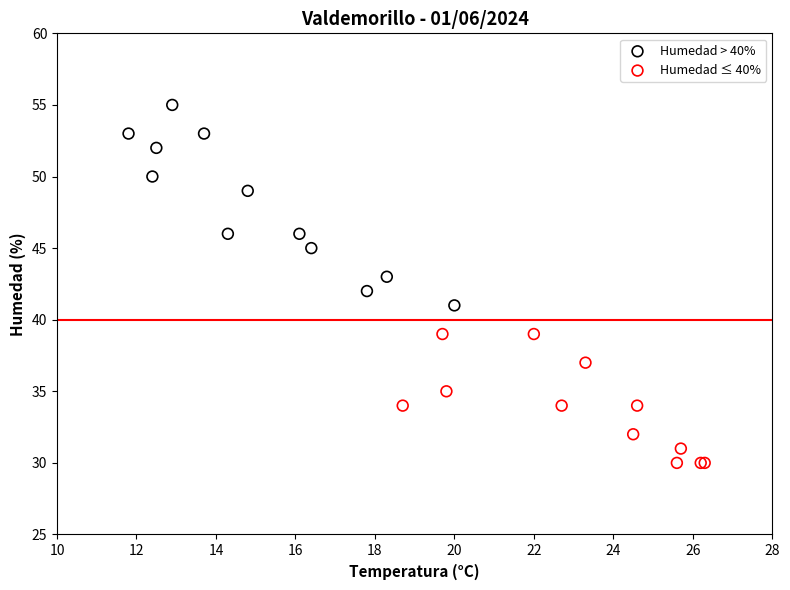

Which series reaches the maximum Y coordinate?

Humedad > 40%